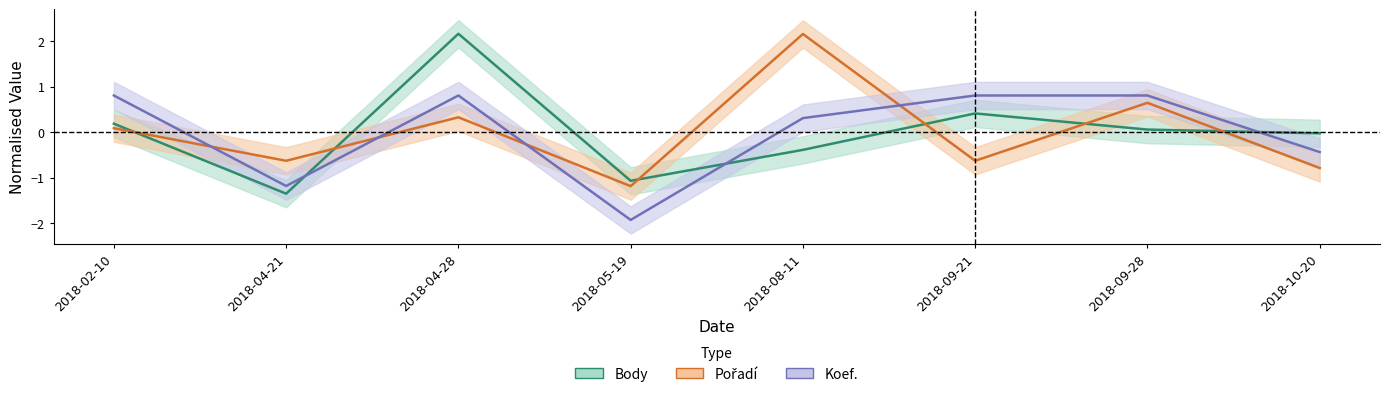

How many values in Koef. are below zero?

3